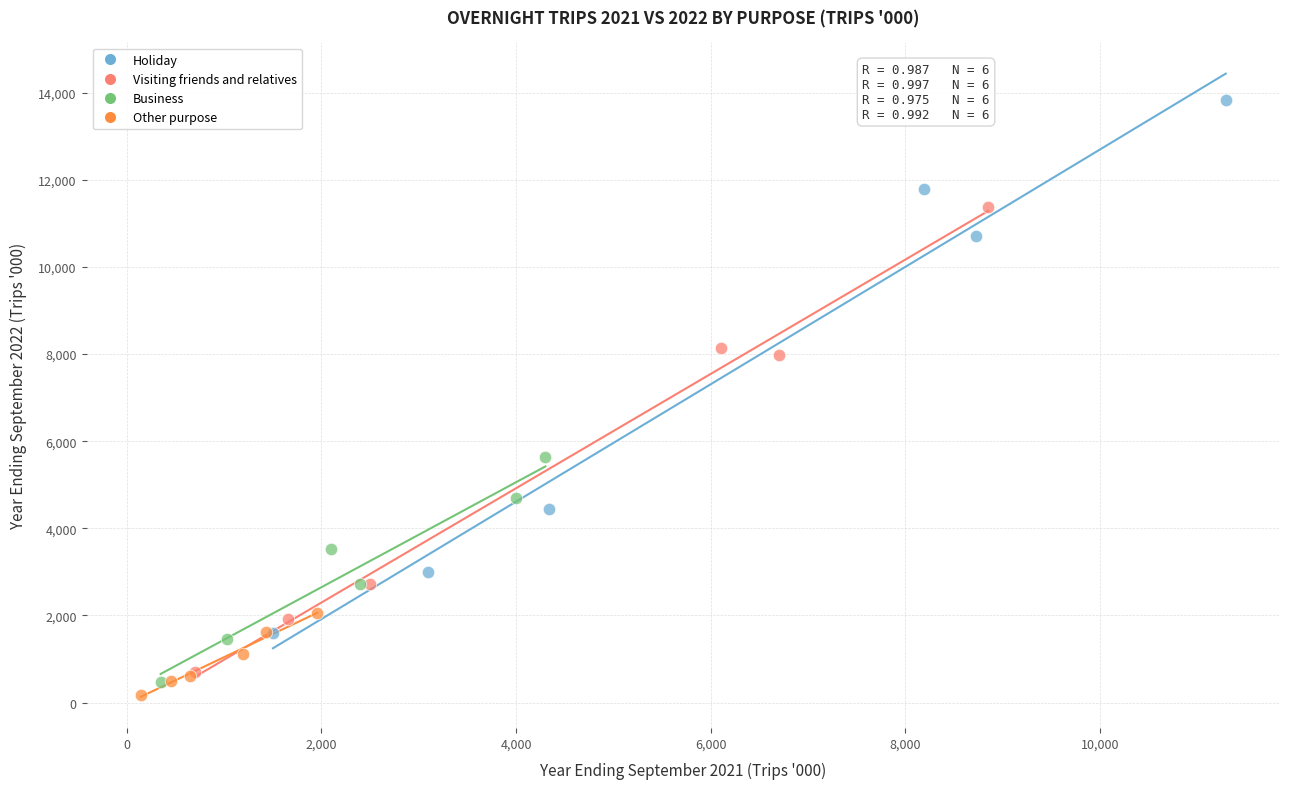

Which series reaches the maximum Y coordinate?

Holiday